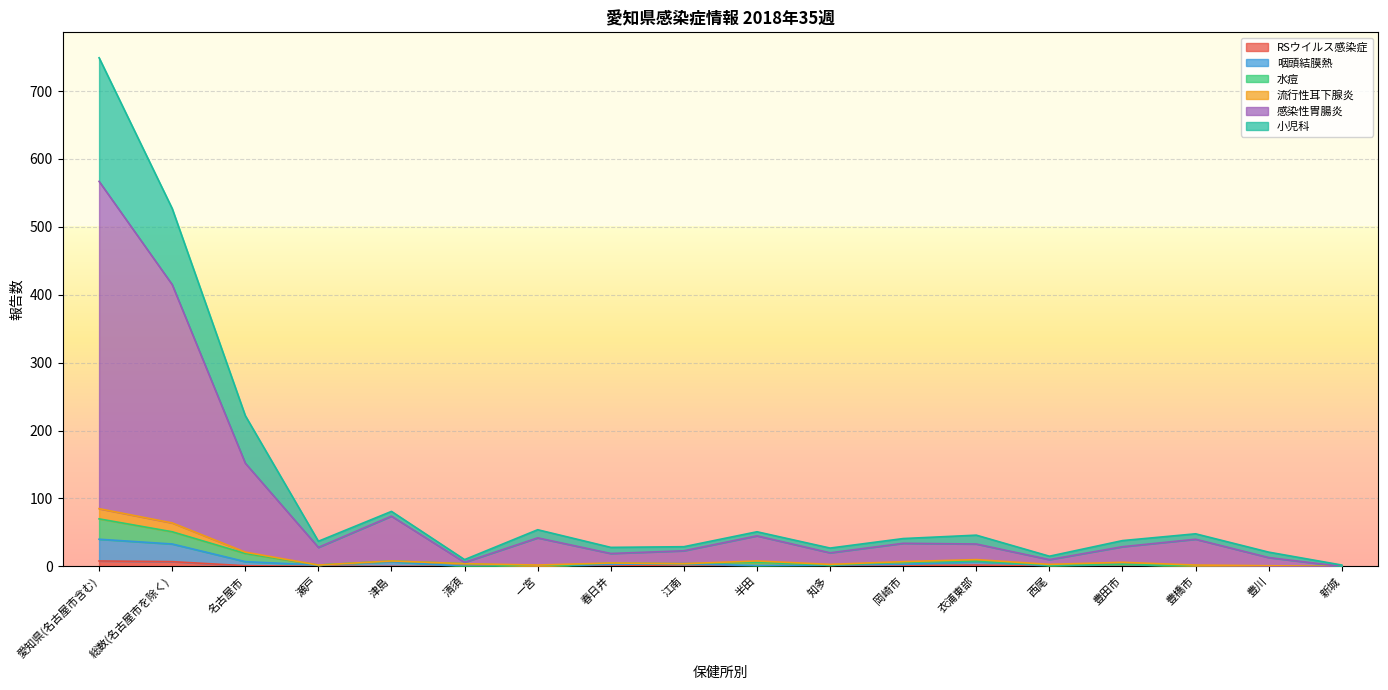

True or false: 咽頭結膜熱 and RSウイルス感染症 intersect in this chart.

False